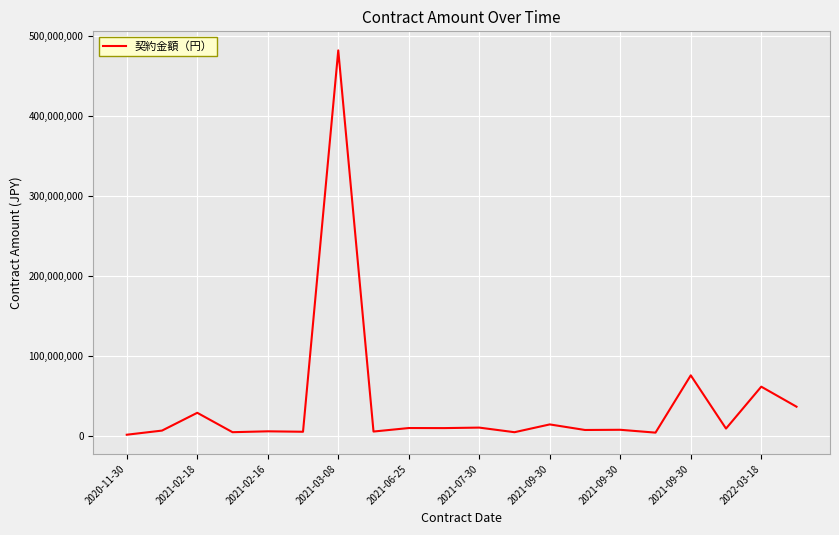

What is the smallest value displayed?

1791936